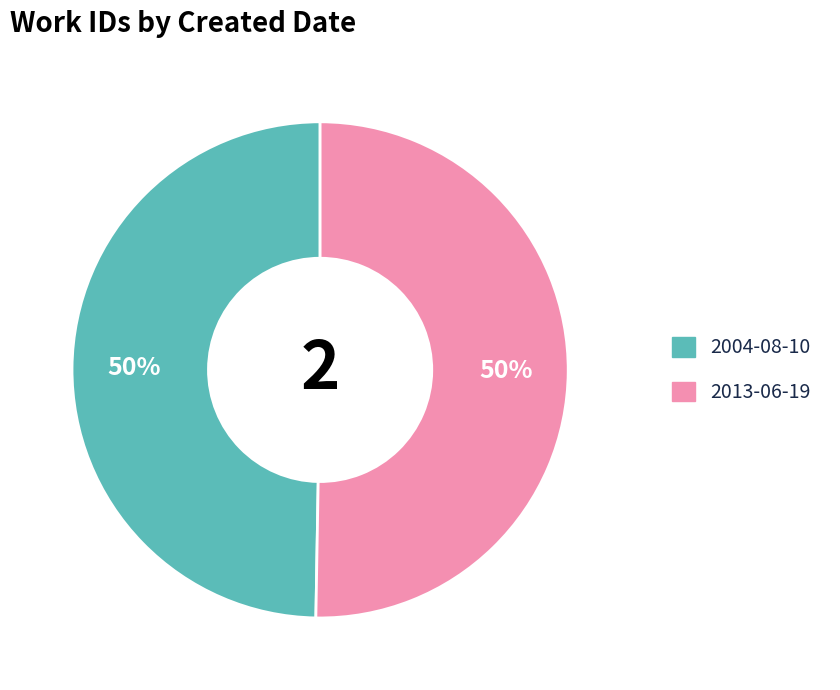

To the nearest percent, what portion does 2004-08-10 represent?

50%